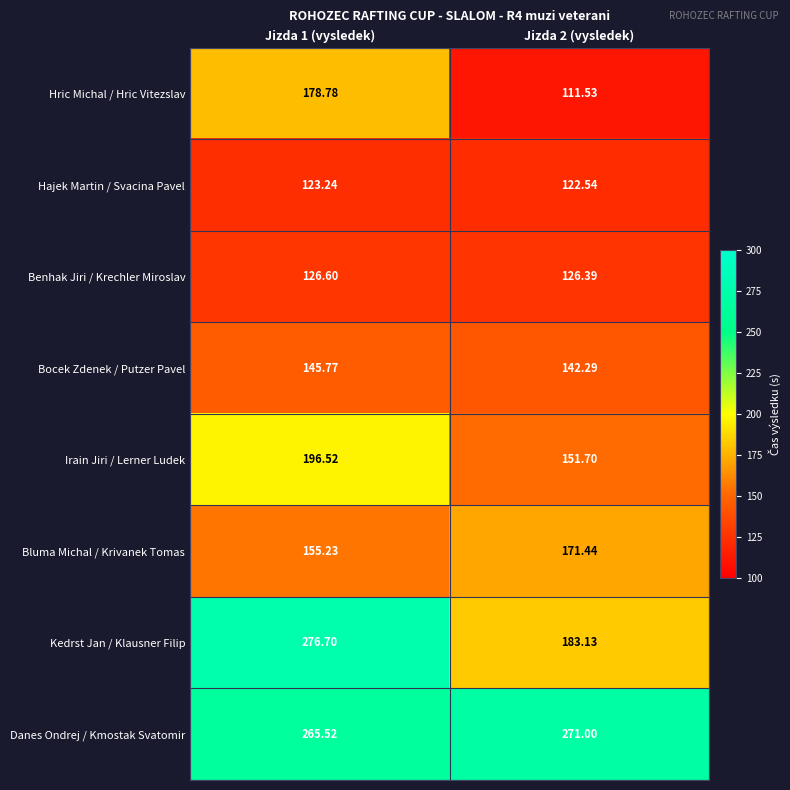

Rank the series at Jizda 1 (vysledek) from highest to lowest value.

Kedrst Jan / Klausner Filip, Danes Ondrej / Kmostak Svatomir, Irain Jiri / Lerner Ludek, Hric Michal / Hric Vitezslav, Bluma Michal / Krivanek Tomas, Bocek Zdenek / Putzer Pavel, Benhak Jiri / Krechler Miroslav, Hajek Martin / Svacina Pavel